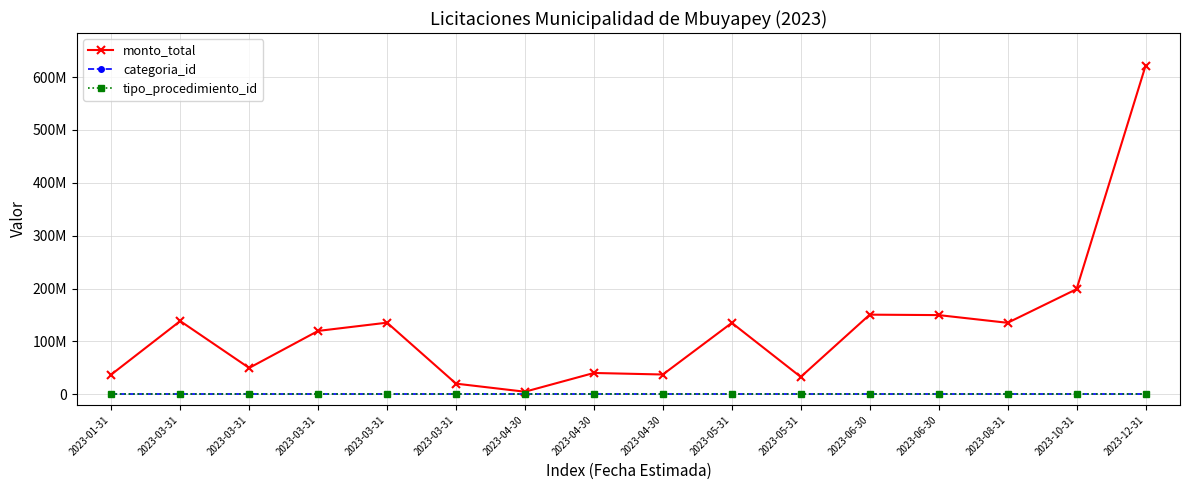

Does the chart have visible grid lines?

Yes